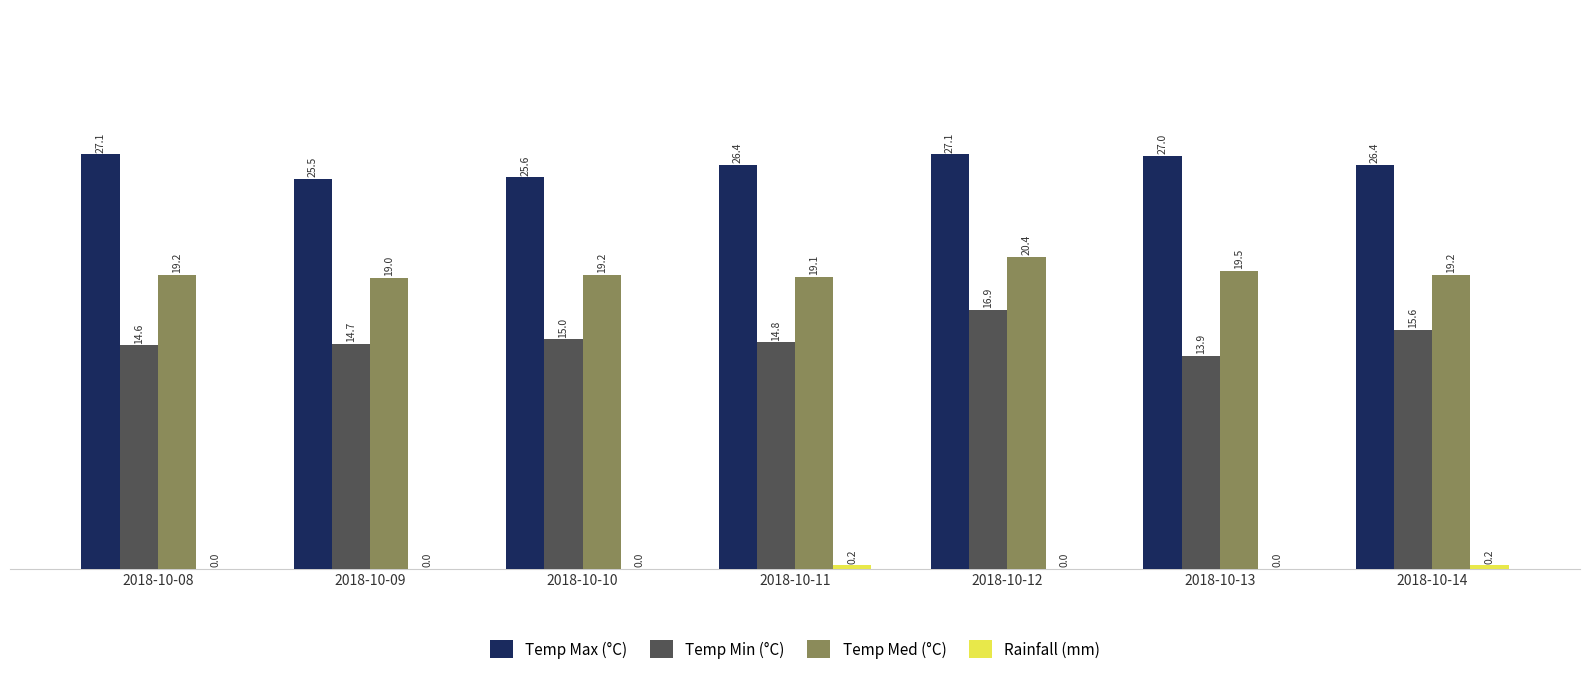

At which category is the sum across all series the highest?

2018-10-12